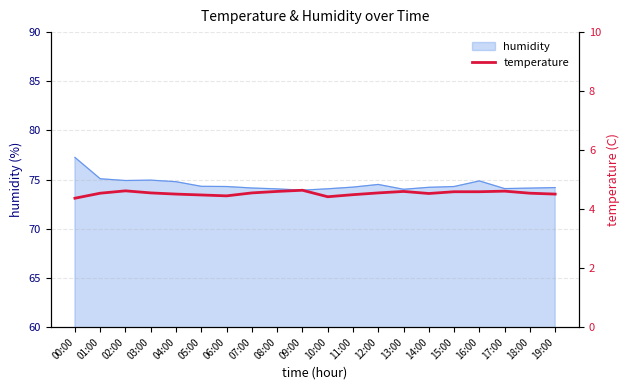

What is the label of the 7th point from the right?

13:00